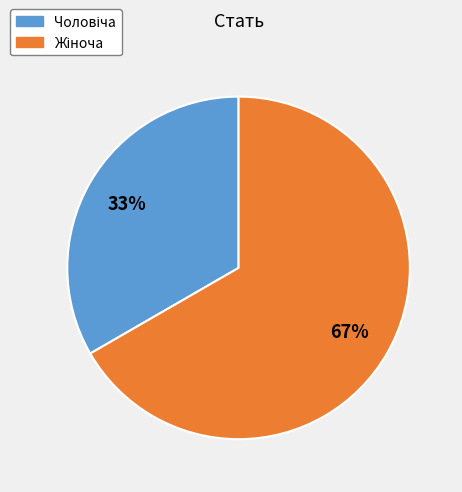

Is there any slice that represents more than half of the pie?

Yes